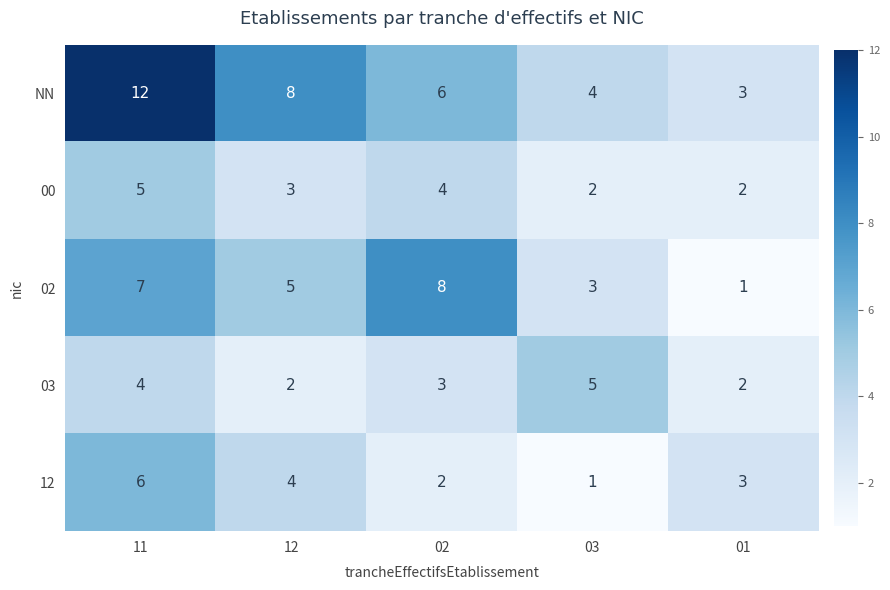

Which series has the largest range (max minus min)?

NN